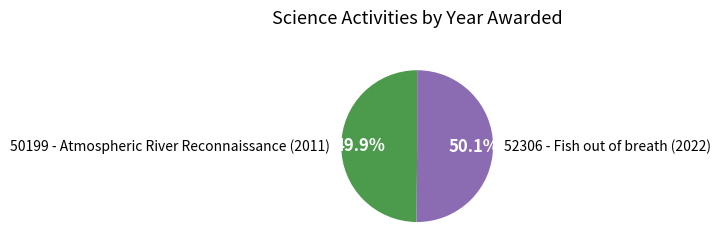

What is the ratio of the value at 50199 - Atmospheric River Reconnaissance (2011) to the value at 52306 - Fish out of breath (2022)?

1.0